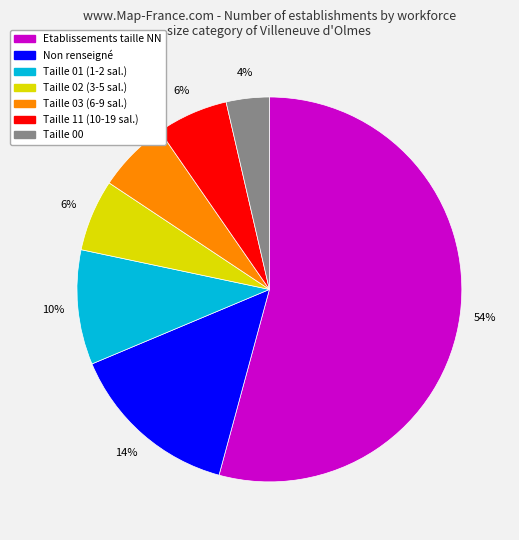

How many segments does this pie chart have?

7